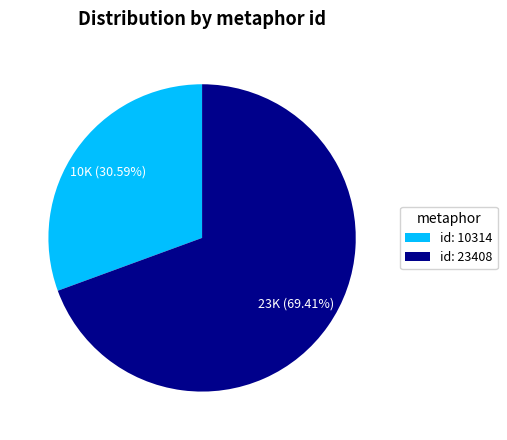

How many segments does this pie chart have?

2